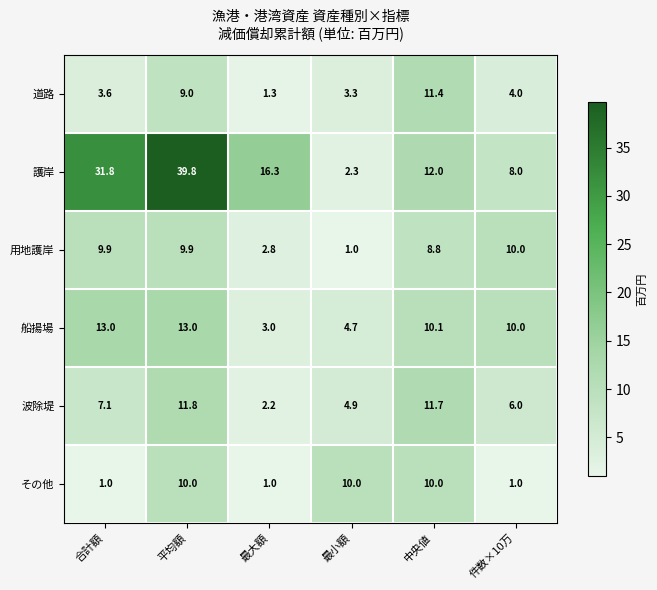

At which label does 船揚場 first exceed 10?

合計額